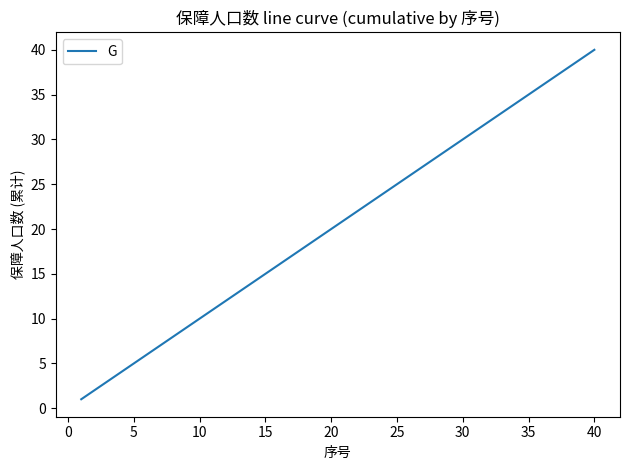

What is the difference between the maximum and minimum values?

39